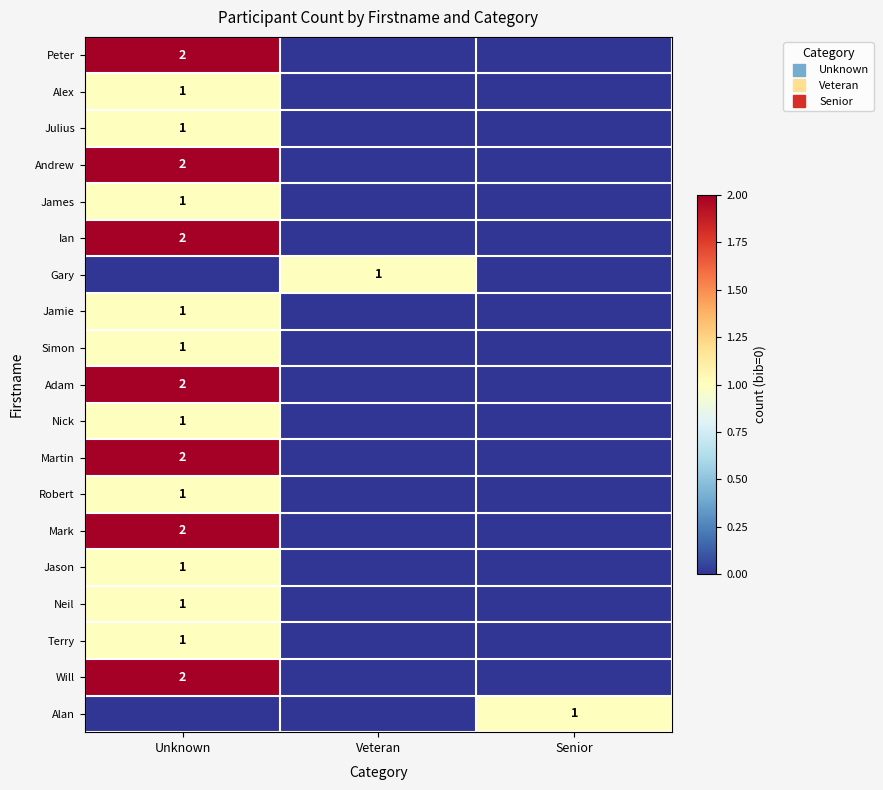

Is it true that James equals 1 at Unknown?

False